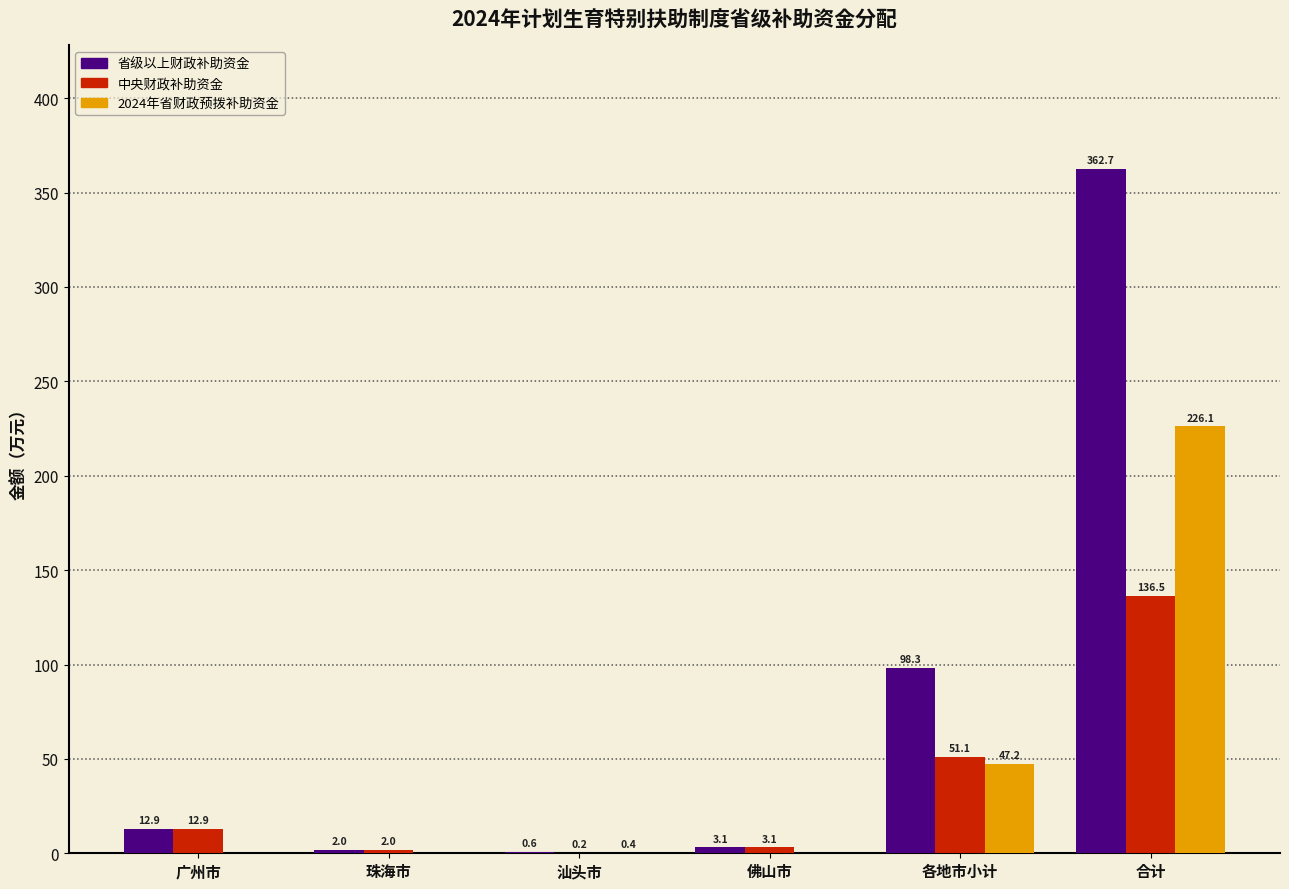

How many groups of bars are there?

6